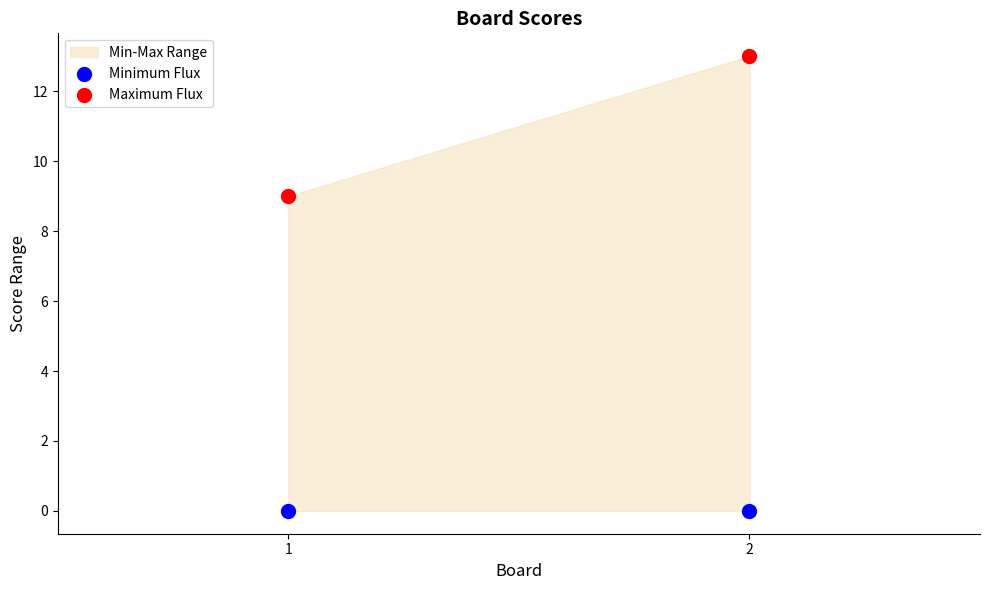

Across all series, what Y value is closest to 6?

9